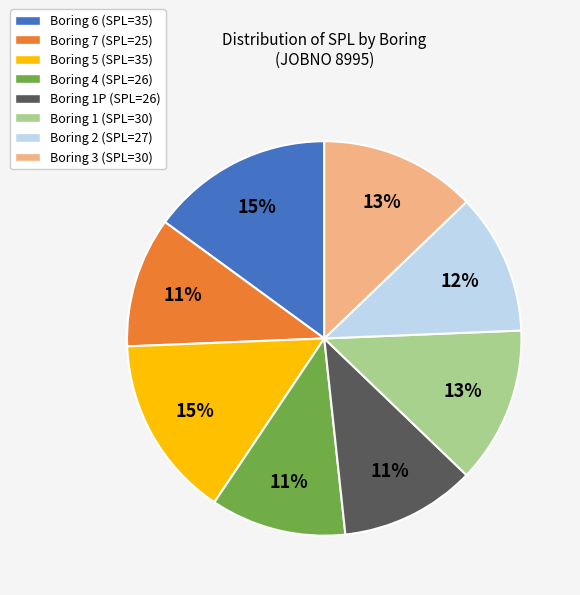

Does Boring 6 (SPL=35) account for over 50% of the chart?

No